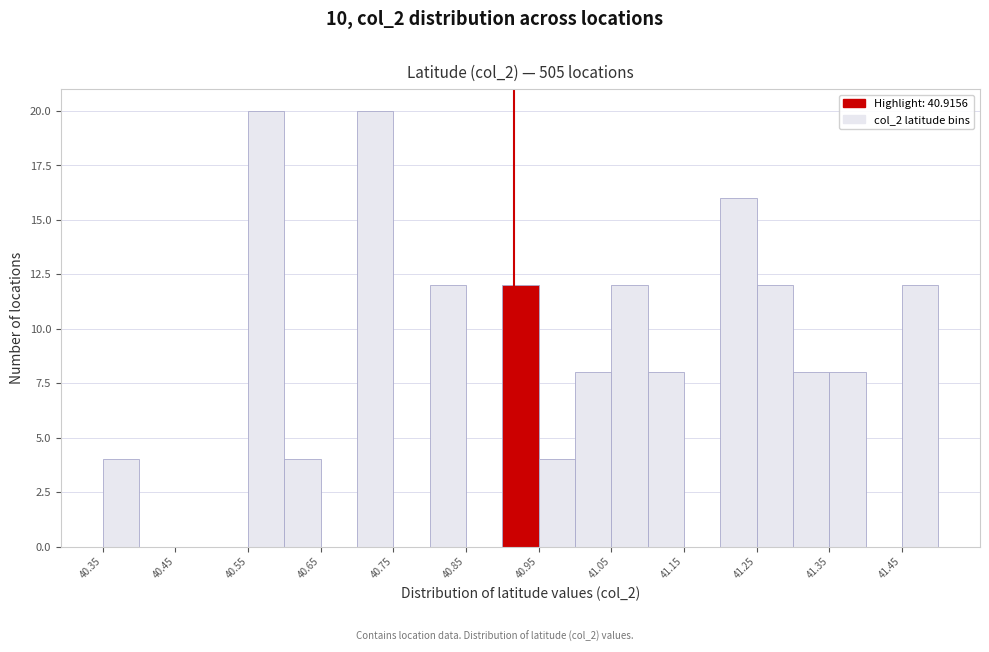

Reading left to right, list every bar in this chart as the range it spans on the x-axis followed by its height. The values are not printed on the chart, so give them approximately, as read against the axis.

40.35 to 40.40: 4
40.40 to 40.45: 0
40.45 to 40.50: 0
40.50 to 40.55: 0
40.55 to 40.60: 20
40.60 to 40.65: 4
40.65 to 40.70: 0
40.70 to 40.75: 20
40.75 to 40.80: 0
40.80 to 40.85: 12
40.85 to 40.90: 0
40.90 to 40.95: 12
40.95 to 41.00: 4
41.00 to 41.05: 8
41.05 to 41.10: 12
41.10 to 41.15: 8
41.15 to 41.20: 0
41.20 to 41.25: 16
41.25 to 41.30: 12
41.30 to 41.35: 8
41.35 to 41.40: 8
41.40 to 41.45: 0
41.45 to 41.50: 12